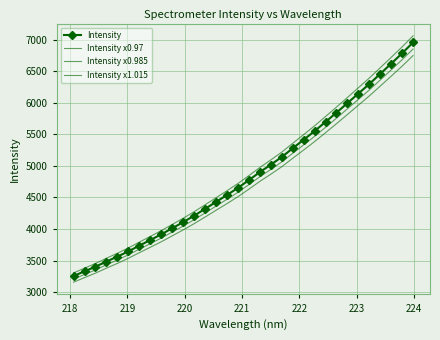

True or false: Intensity and Intensity x1.015 cross at least once.

False